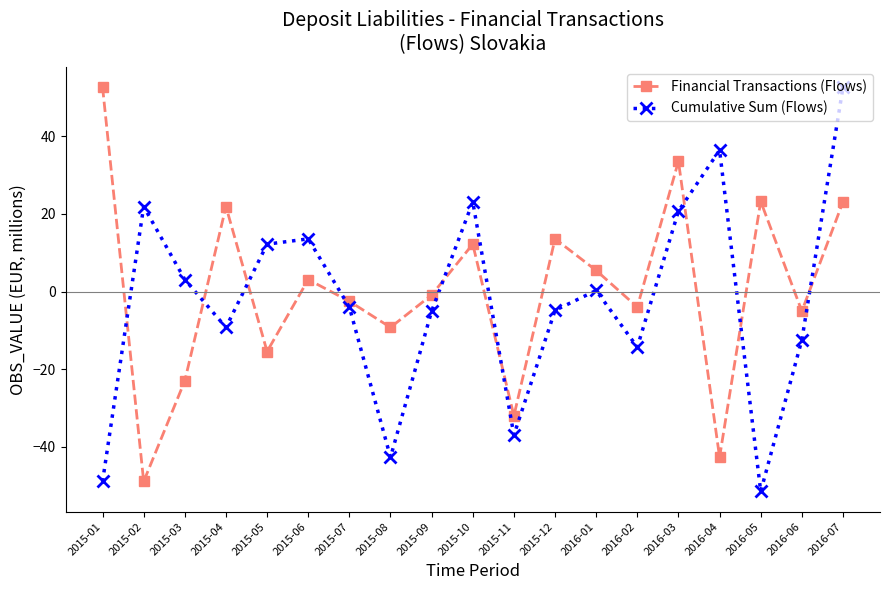

What is the spread (max minus min) of values at 2015-04?

31.1